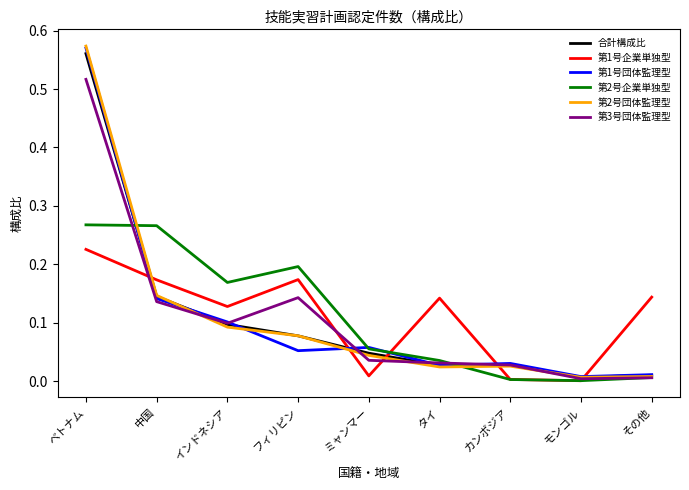

Which series has the widest spread of values?

第2号団体監理型